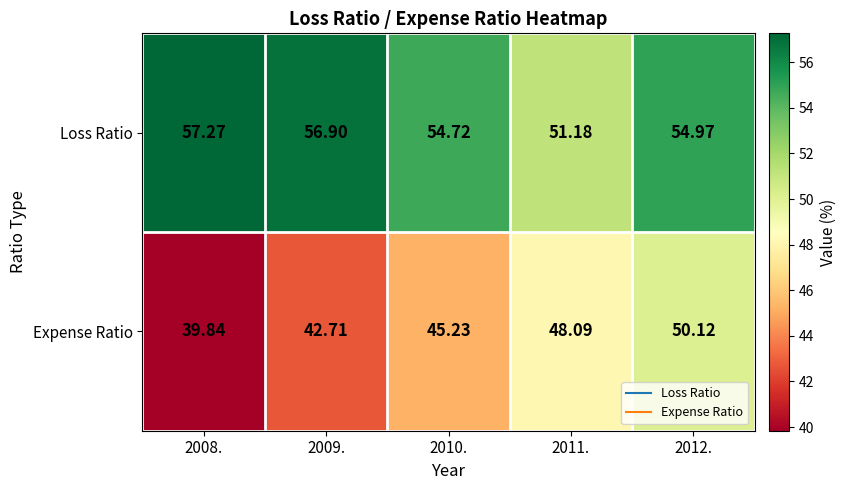

Which series has the widest spread of values?

Expense Ratio